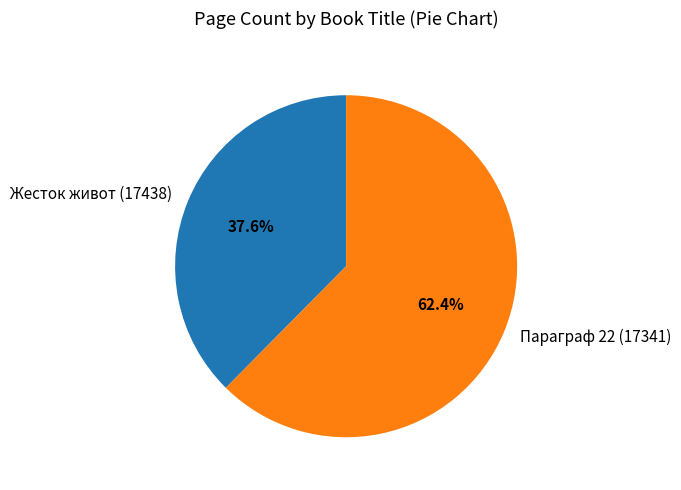

To the nearest percent, what is the average slice percentage?

50%